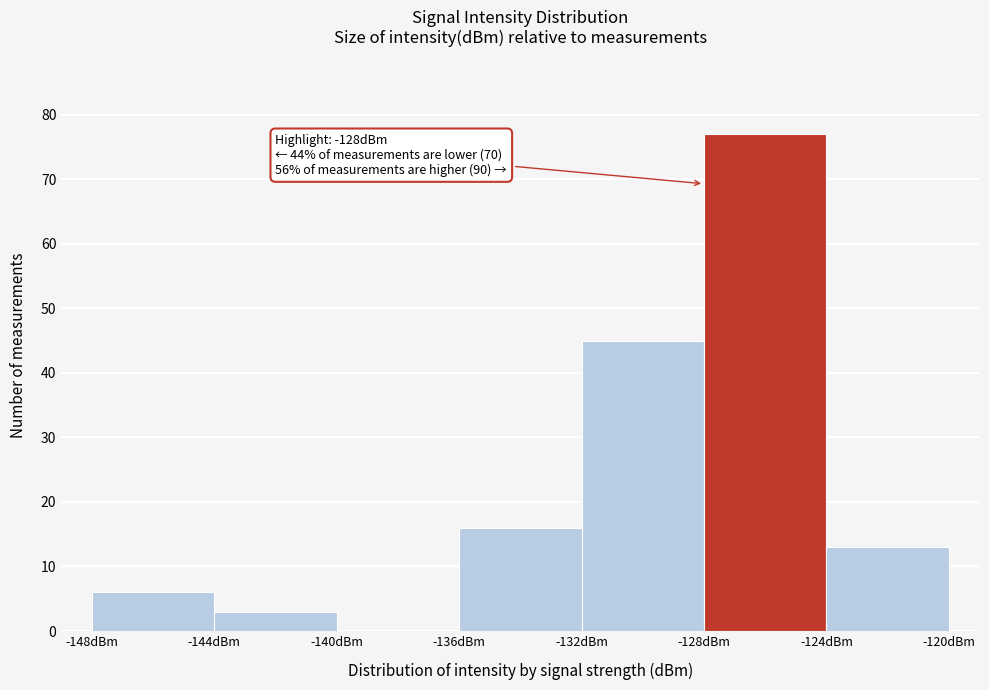

Which range on the x-axis has the tallest bar?

-128 to -124